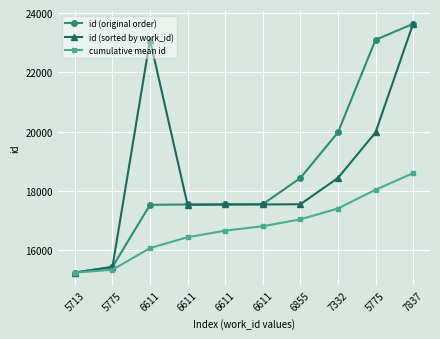

At which category is the sum across all series the highest?

7837